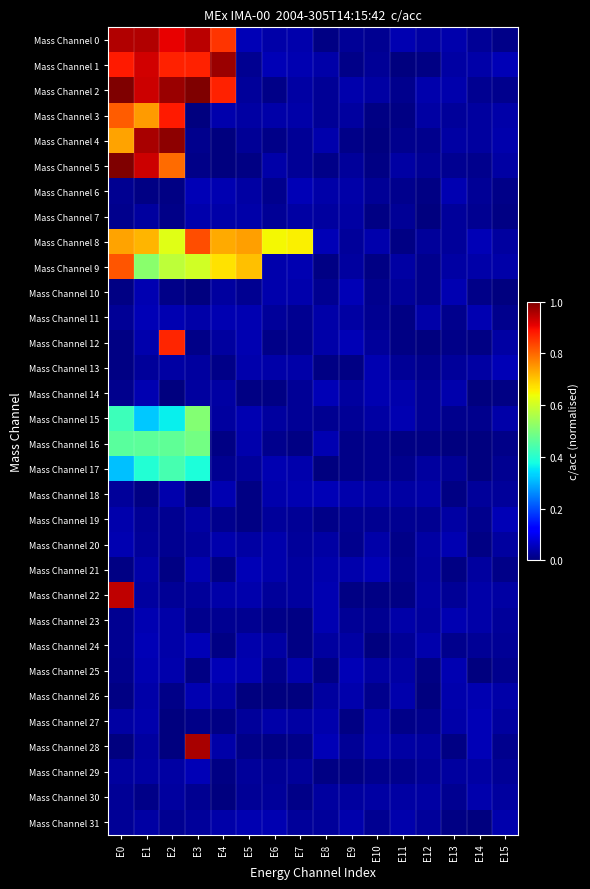

What is the total value across all series at E11?

0.7